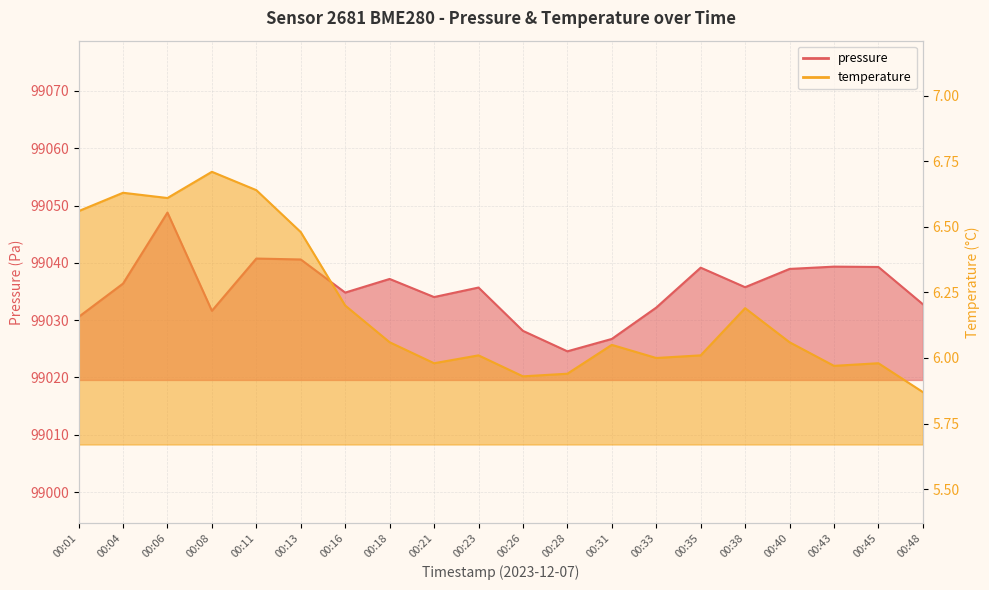

At which category does temperature reach its first local valley?

00:06